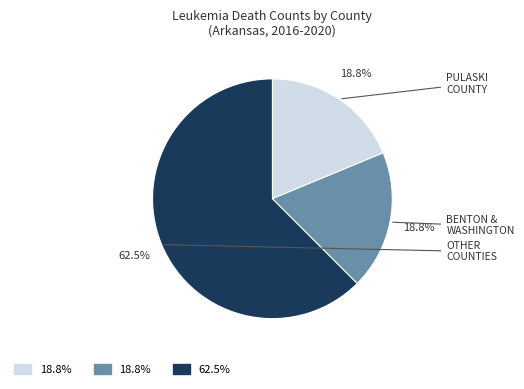

Count the number of slices in the pie.

3